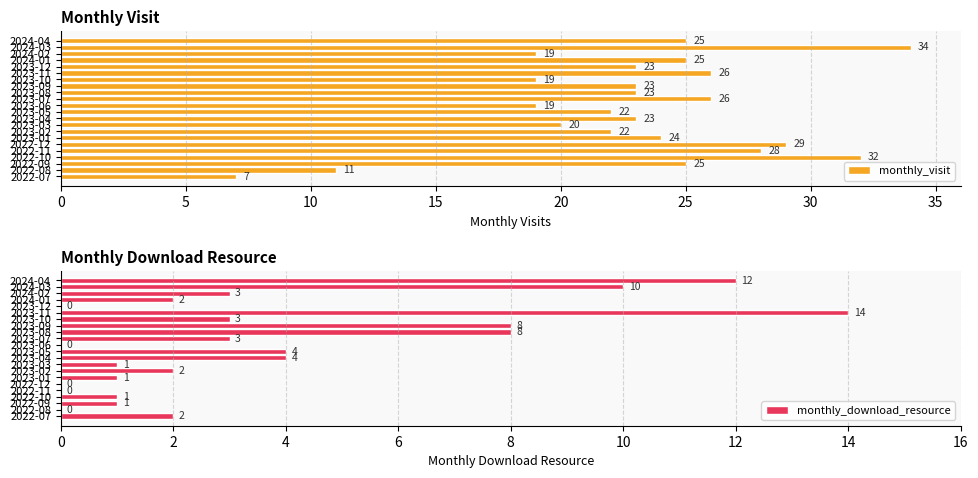

What is the value of the monthly_visit bar at the 6th from the left?

29